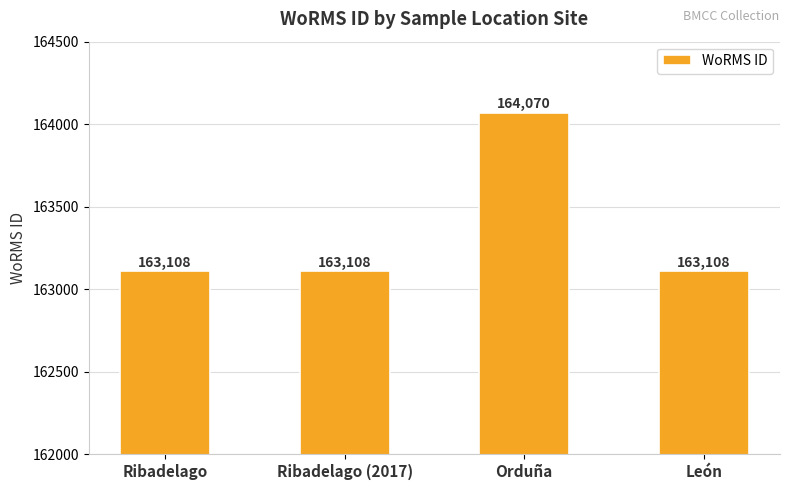

Reading left to right, list all the values displayed in this chart.

163108	163108	164070	163108